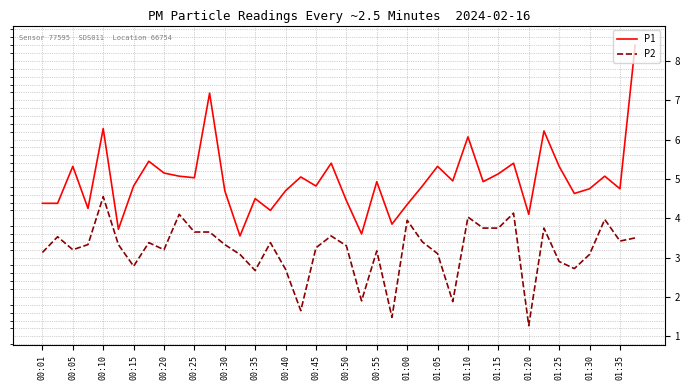

What is the difference between the maximum and minimum values in the P2 series?

3.3